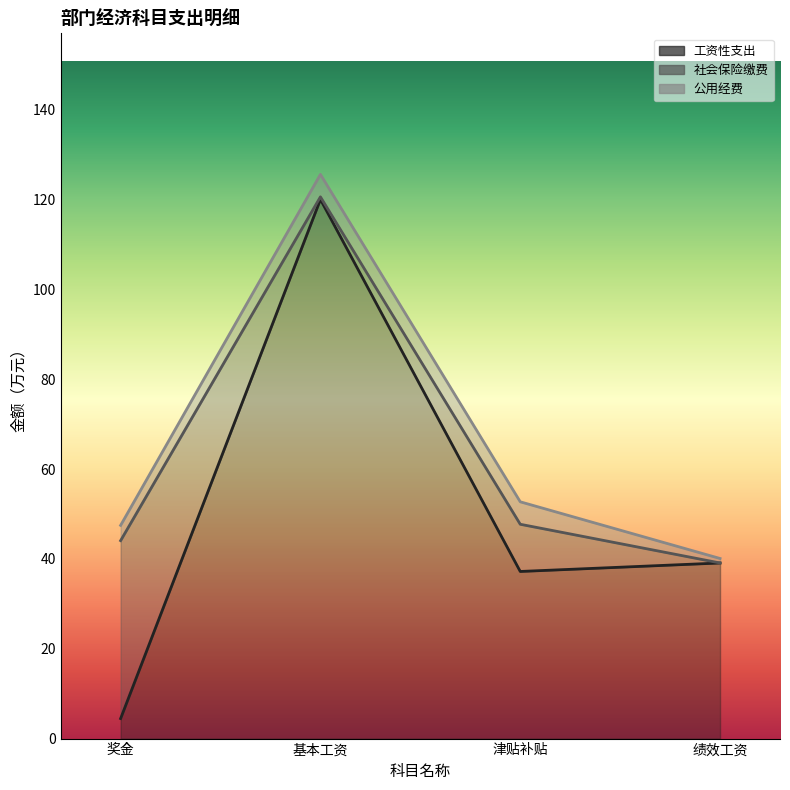

After their last crossing, which series has the higher values: 社会保险缴费 or 工资性支出?

工资性支出